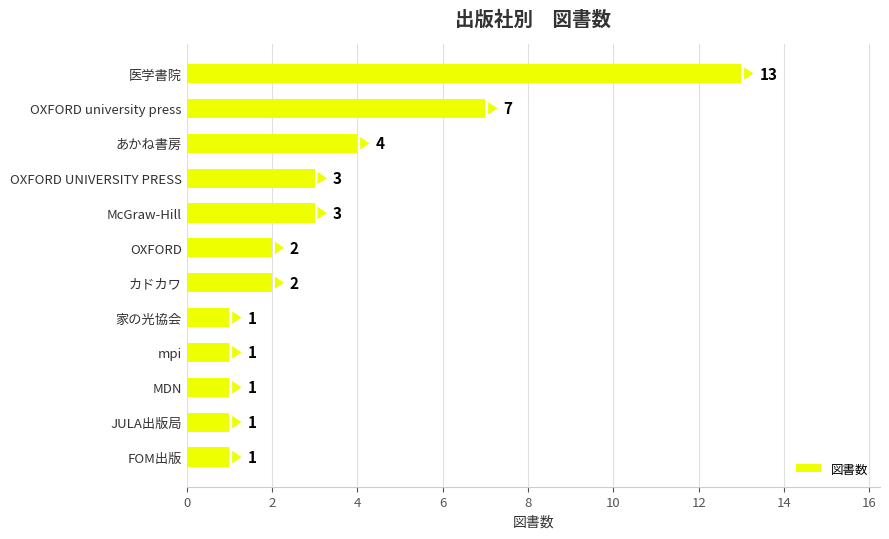

Reading bottom to top, extract all data points from this chart.

FOM出版=1	JULA出版局=1	MDN=1	mpi=1	家の光協会=1	カドカワ=2	OXFORD=2	McGraw-Hill=3	OXFORD UNIVERSITY PRESS=3	あかね書房=4	OXFORD university press=7	医学書院=13